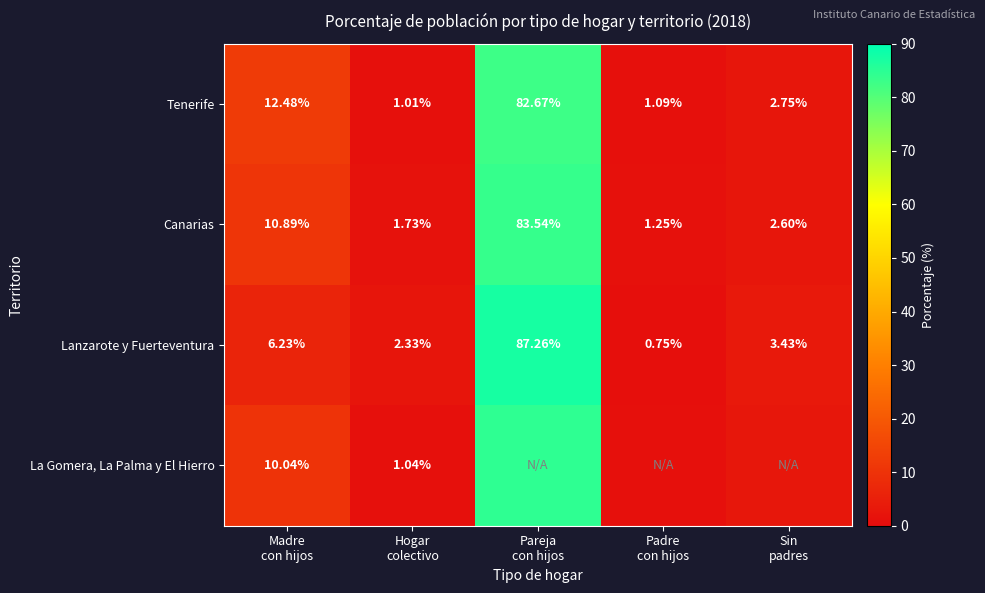

Rank the series at Sin padres from lowest to highest value.

Canarias, Tenerife, La Gomera, La Palma y El Hierro, Lanzarote y Fuerteventura